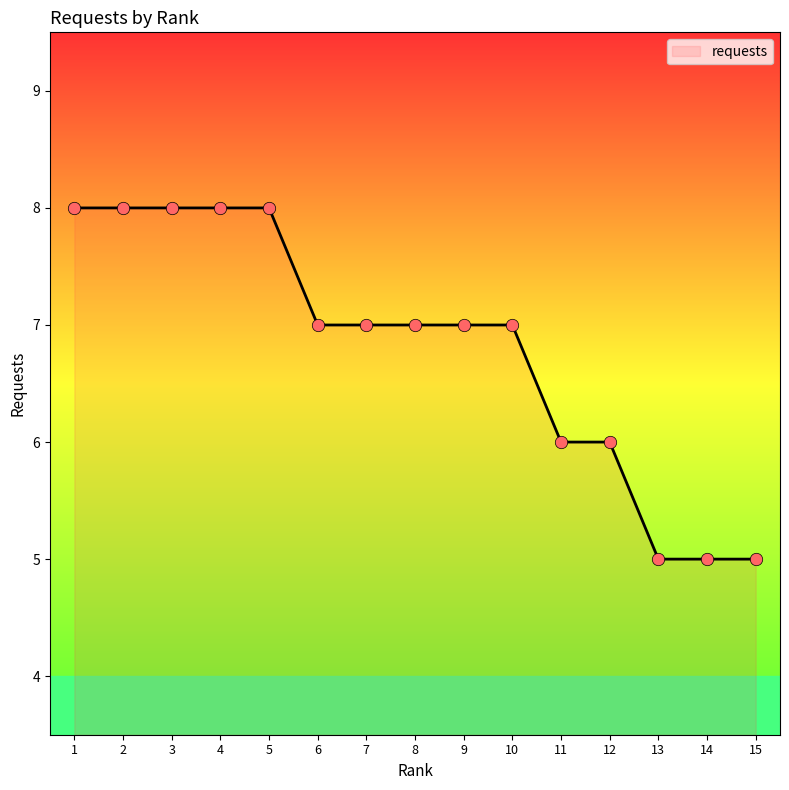

Approximately how many times larger is the value at 5 compared to 6?

1.1